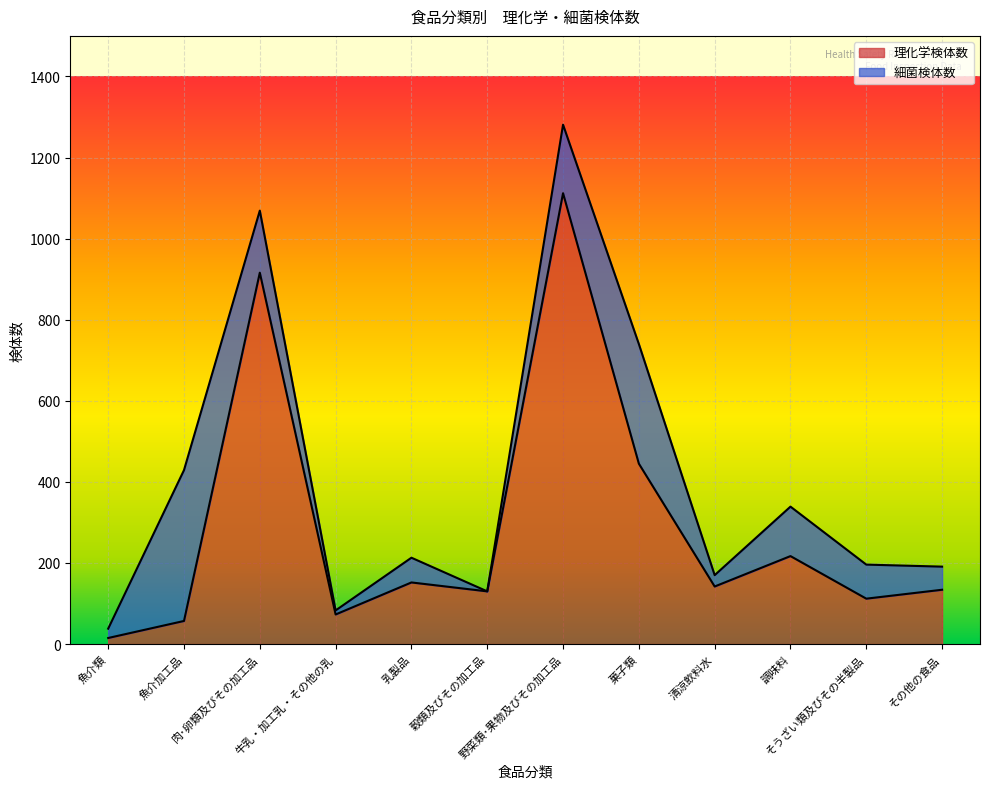

What is the change in value from 野菜類･果物及びその加工品 to そうざい類及びその半製品?

-1000